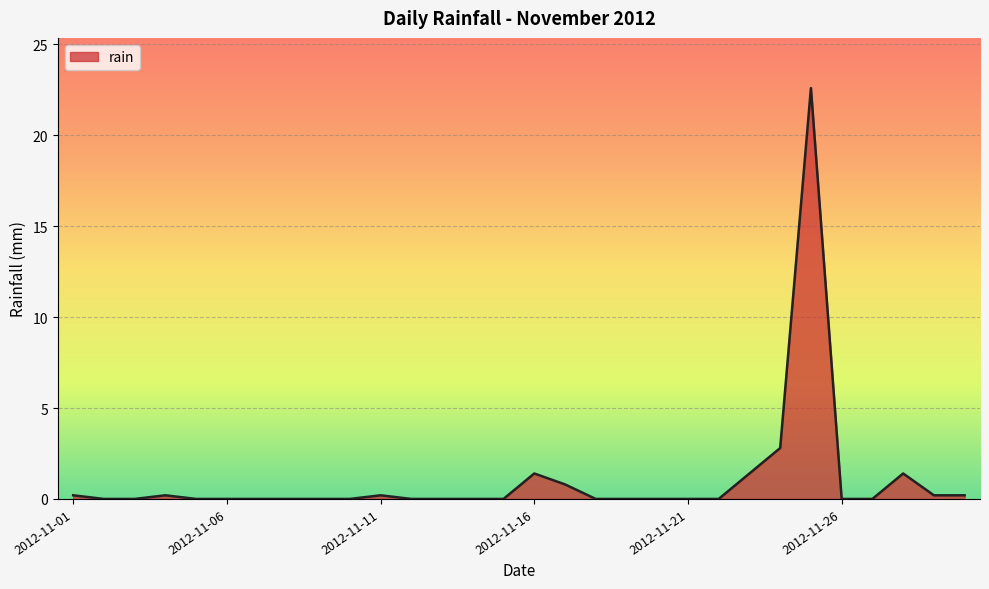

What is the greatest value displayed?

22.6